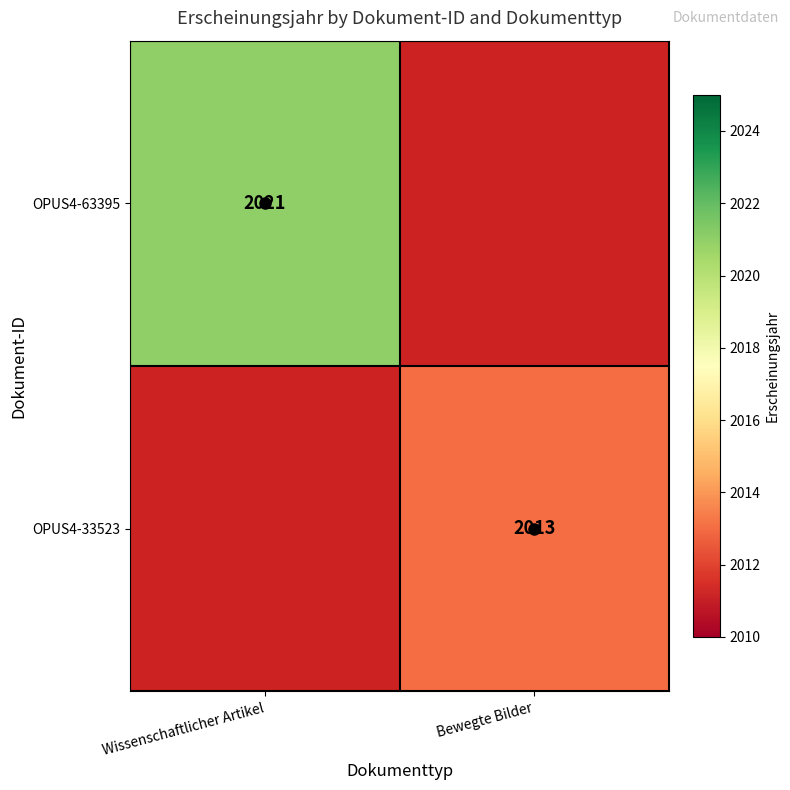

How many categories are shown in the chart?

2